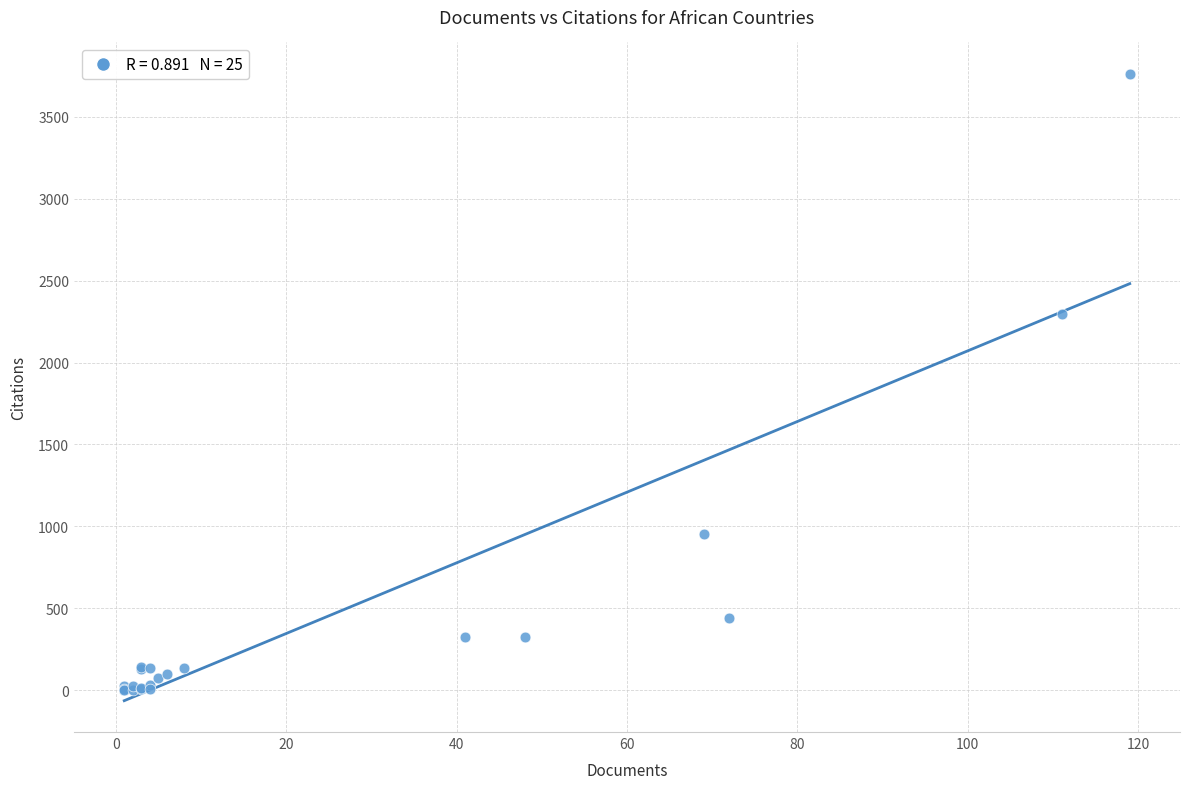

What Y value in the scatter plot is closest to 1881?

2298